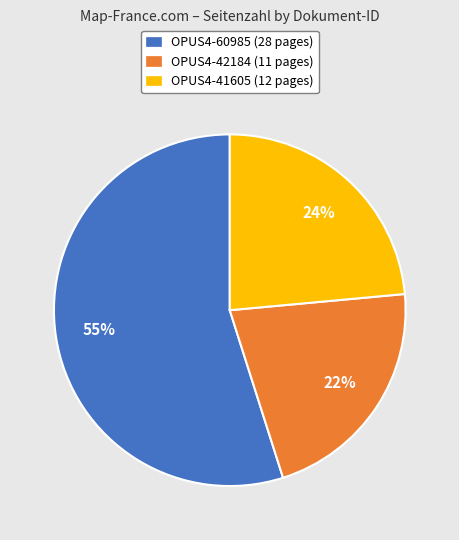

Which has a higher value, OPUS4-60985 or OPUS4-41605?

OPUS4-60985